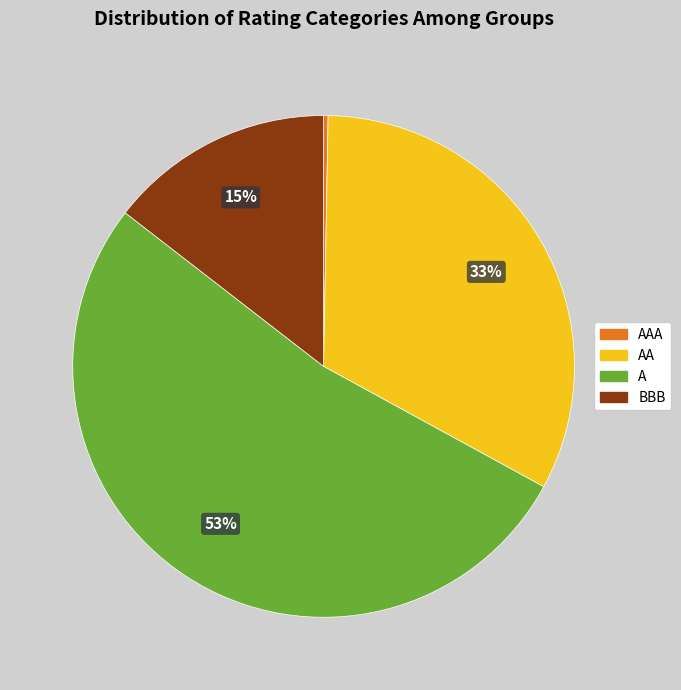

To the nearest percent, what is the average slice percentage?

25%